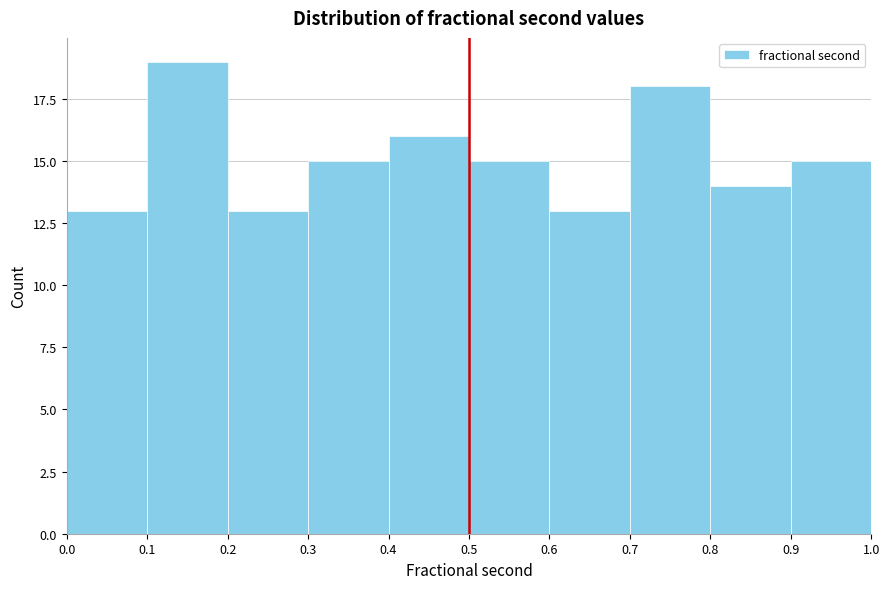

Over which range of the x-axis is the bar tallest?

0.1 to 0.2